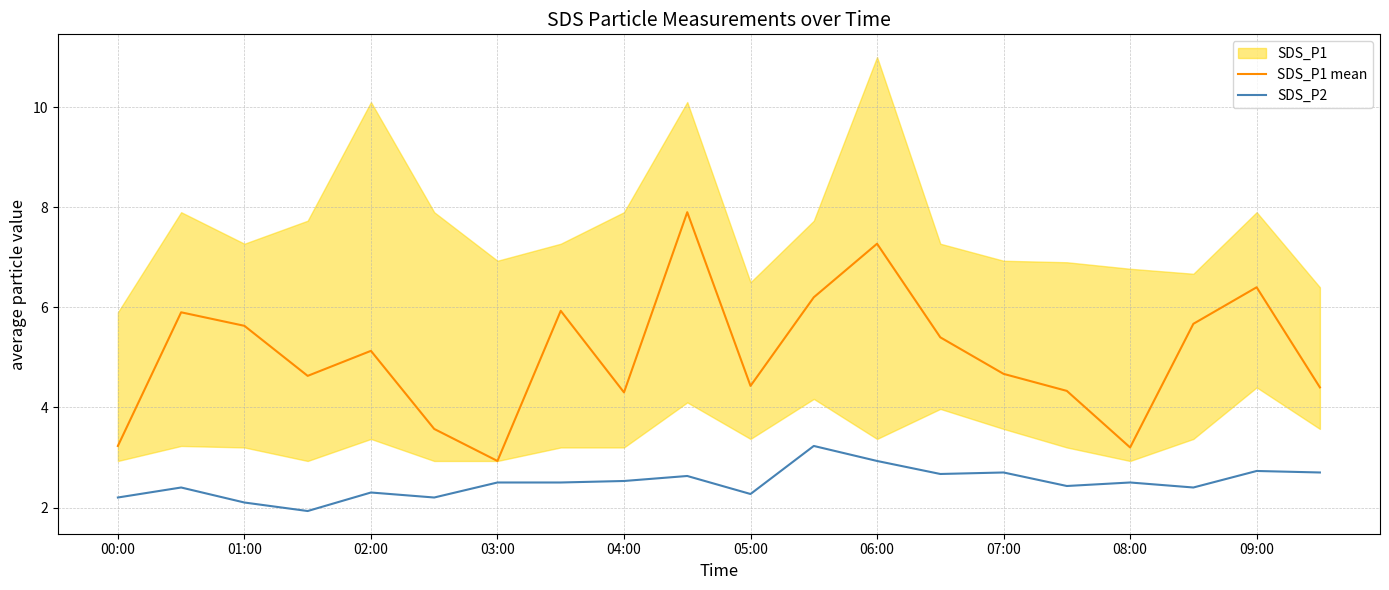

True or false: SDS_P2 has more than 0 points higher than both neighbors.

True